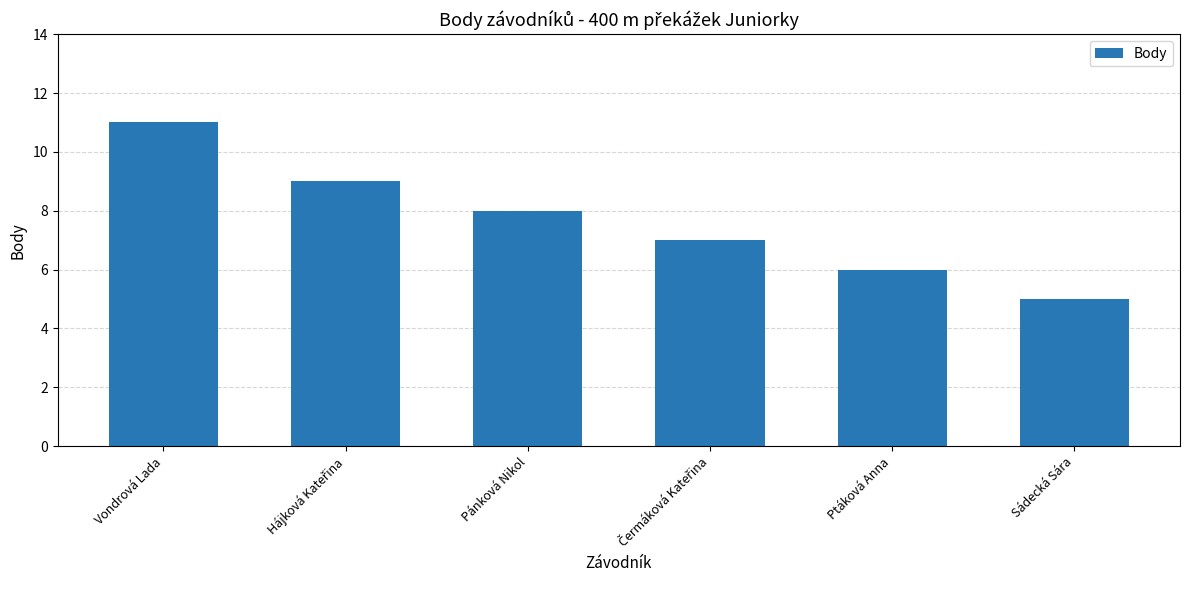

Which label corresponds to the largest value in the chart?

Vondrová Lada